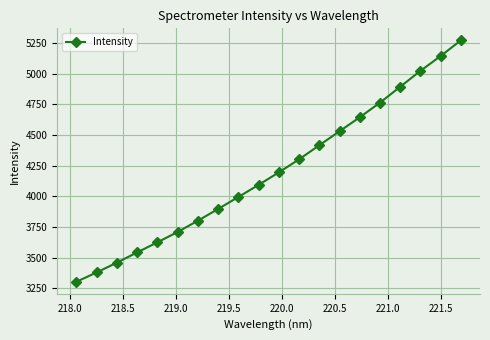

What is the maximum value shown in the chart?

5270.3